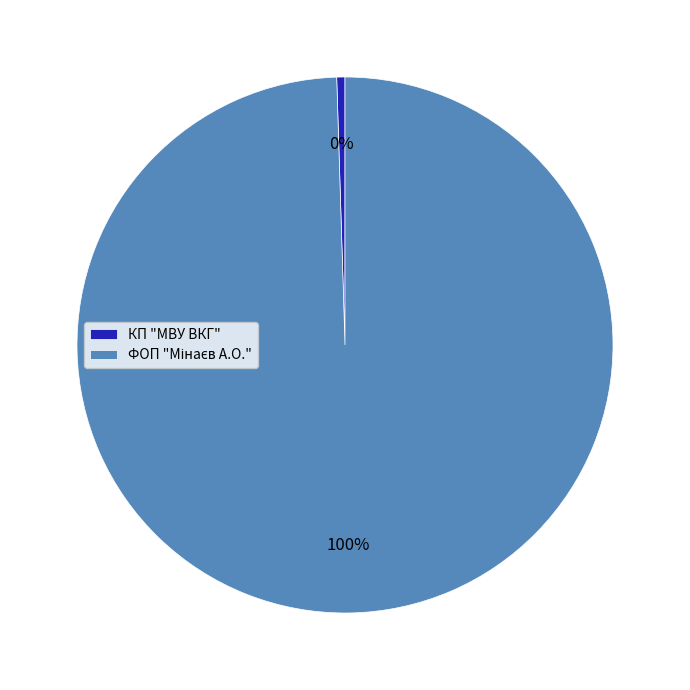

The КП "МВУ ВКГ" slice represents 0% of the pie. True or false?

True